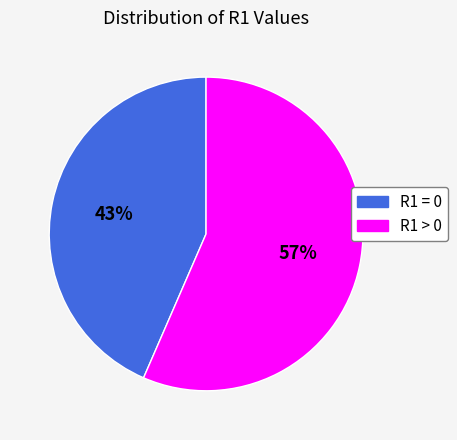

Between R1 > 0 and R1 = 0, which is larger?

R1 > 0